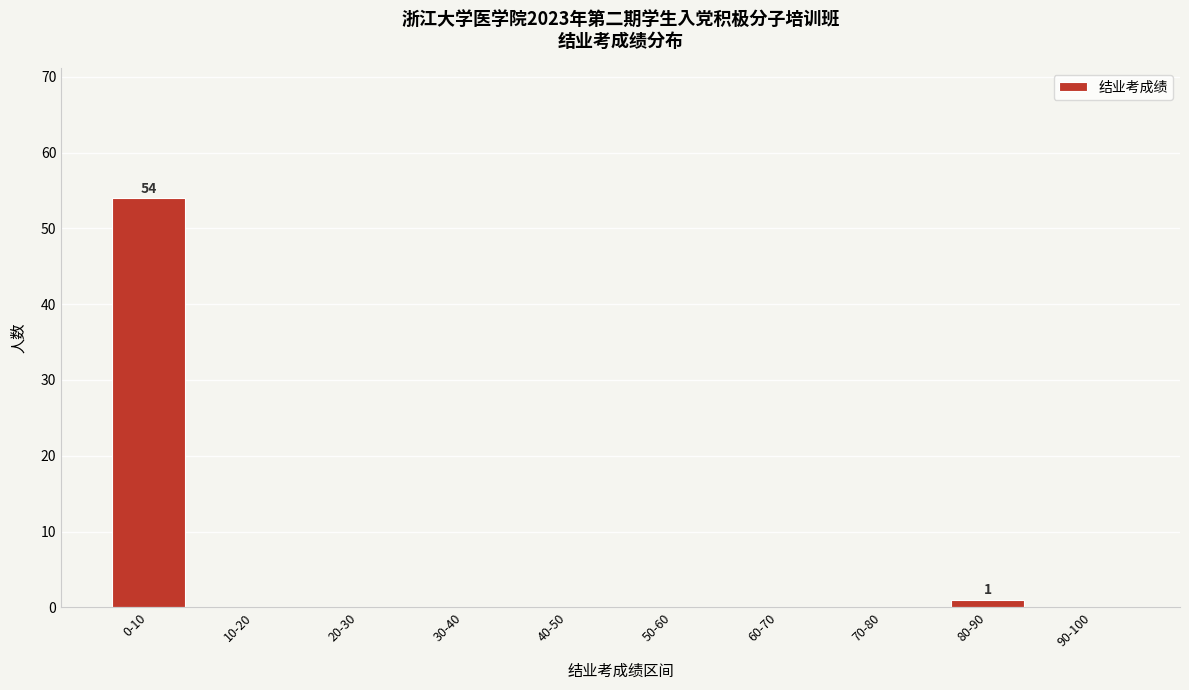

Reading left to right, transcribe all the data shown in this chart.

0-10=54	10-20=0	20-30=0	30-40=0	40-50=0	50-60=0	60-70=0	70-80=0	80-90=1	90-100=0